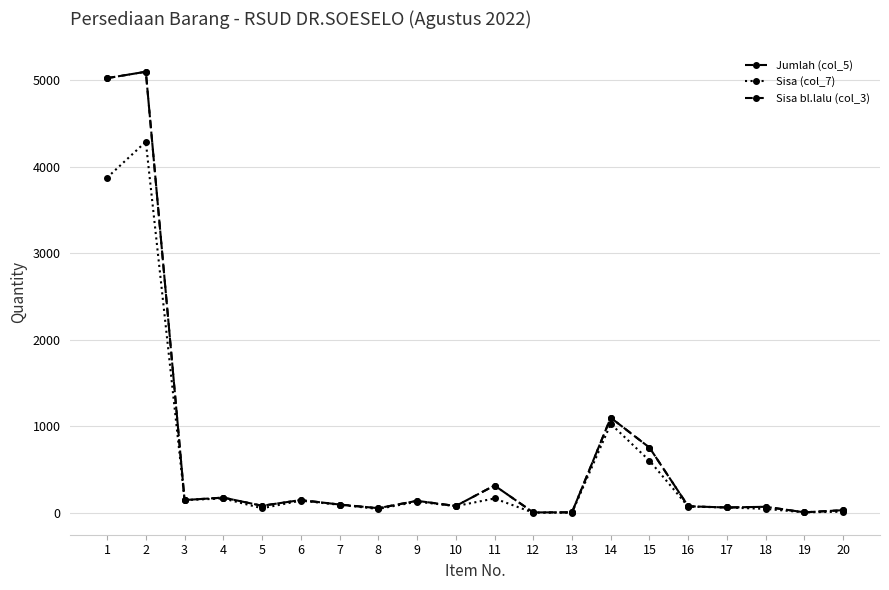

Reading left to right, list all the values displayed in this chart.

Jumlah (col_5): 1=5025	2=5099	3=150	4=178	5=84	6=150	7=98	8=56	9=141	10=81	11=318	12=7	13=8	14=1101	15=756	16=78	17=64	18=72	19=8	20=33
Sisa (col_7): 1=3875	2=4290	3=150	4=168	5=55	6=143	7=95	8=47	9=131	10=80	11=168	12=4	13=4	14=1030	15=605	16=74	17=64	18=48	19=8	20=15
Sisa bl.lalu (col_3): 1=5025	2=5099	3=150	4=178	5=84	6=150	7=98	8=56	9=141	10=81	11=318	12=7	13=8	14=1101	15=756	16=78	17=64	18=72	19=8	20=33